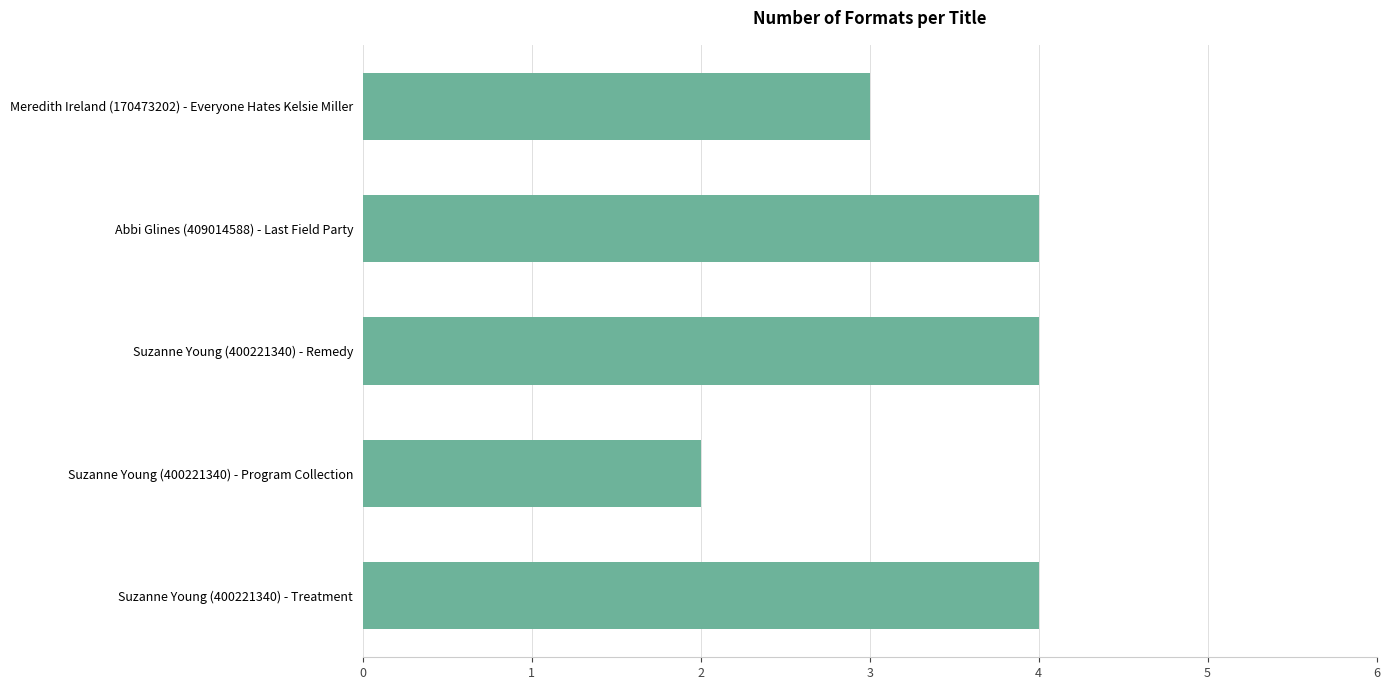

Approximately how many times larger is the value at Suzanne Young (400221340) - Program Collection compared to Suzanne Young (400221340) - Treatment?

0.5